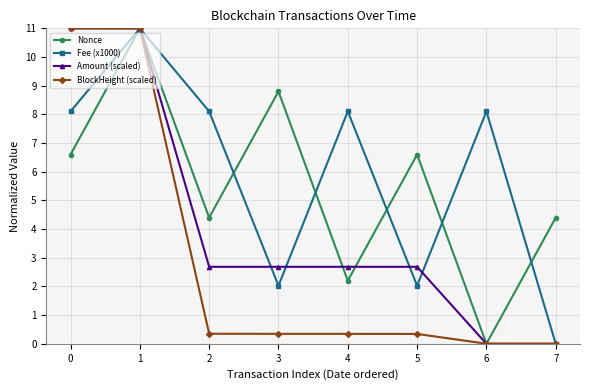

Where is the first local maximum for Nonce?

1